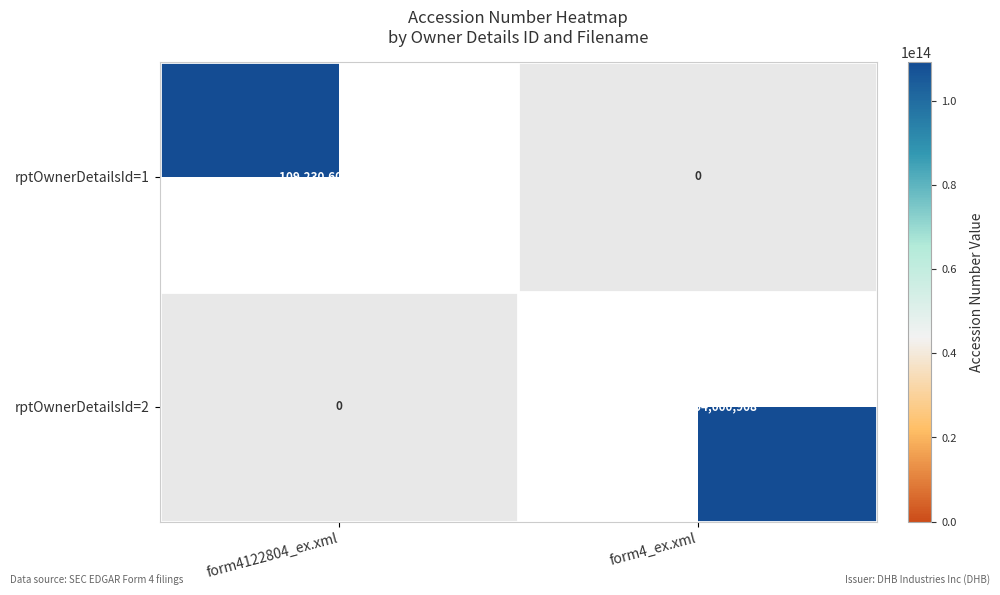

At which label does rptOwnerDetailsId=1 reach its minimum?

form4_ex.xml